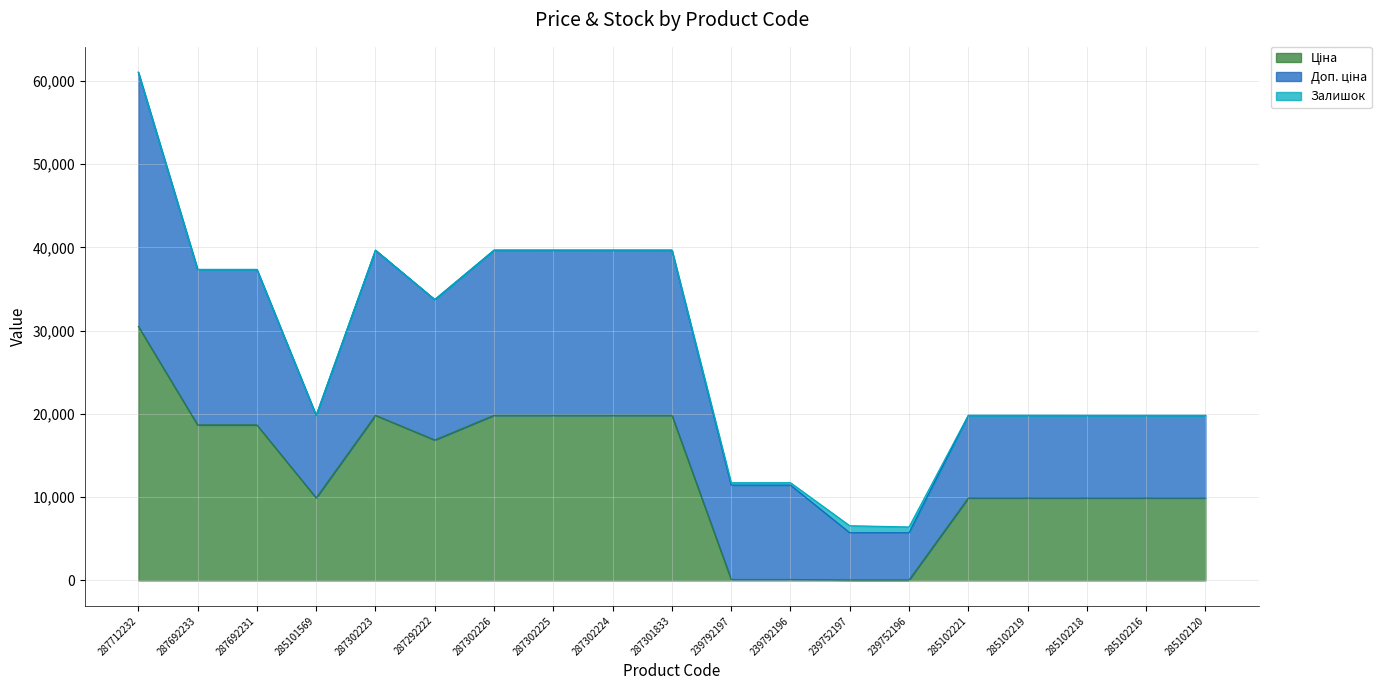

True or false: Доп. ціна has a value of 19831.1 at 287302224.

True